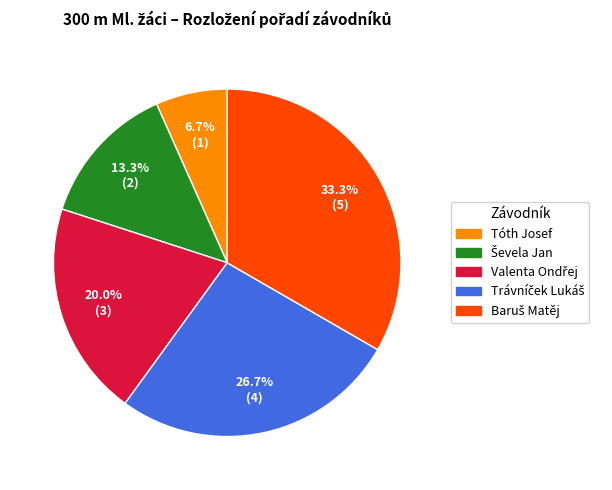

How many segments does this pie chart have?

5